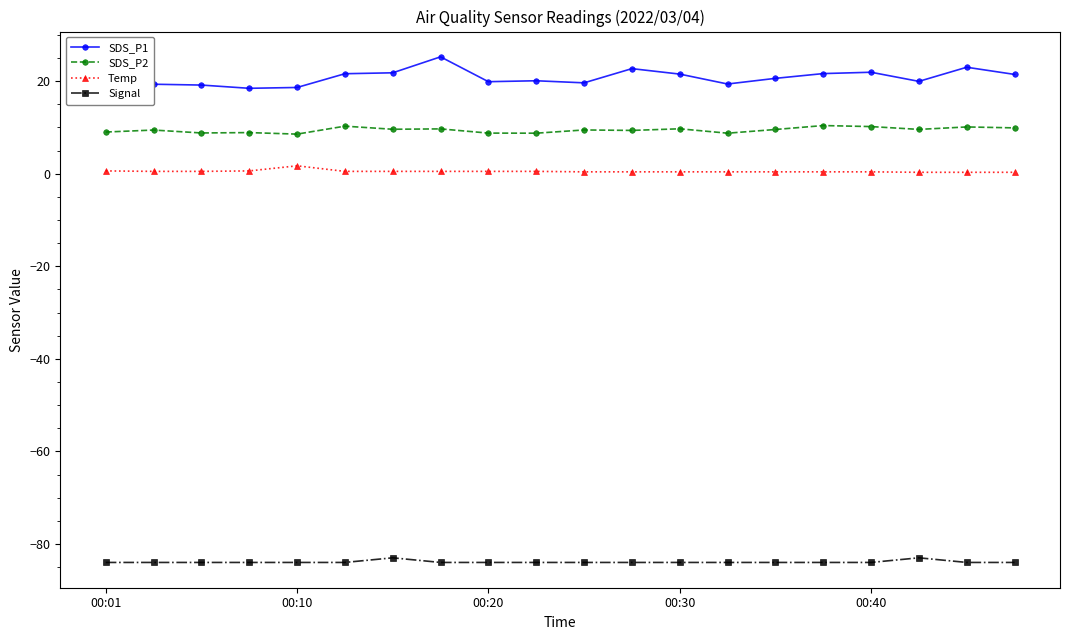

What is the lowest value of the SDS_P2 series?

8.6